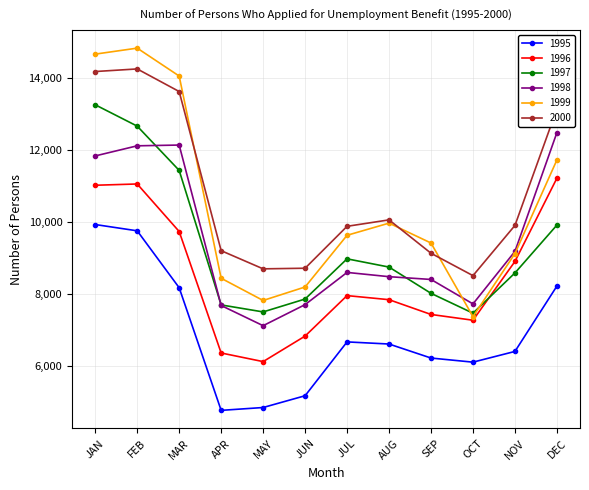

In 1997, how many points are lower than both neighbors (excluding endpoints)?

2